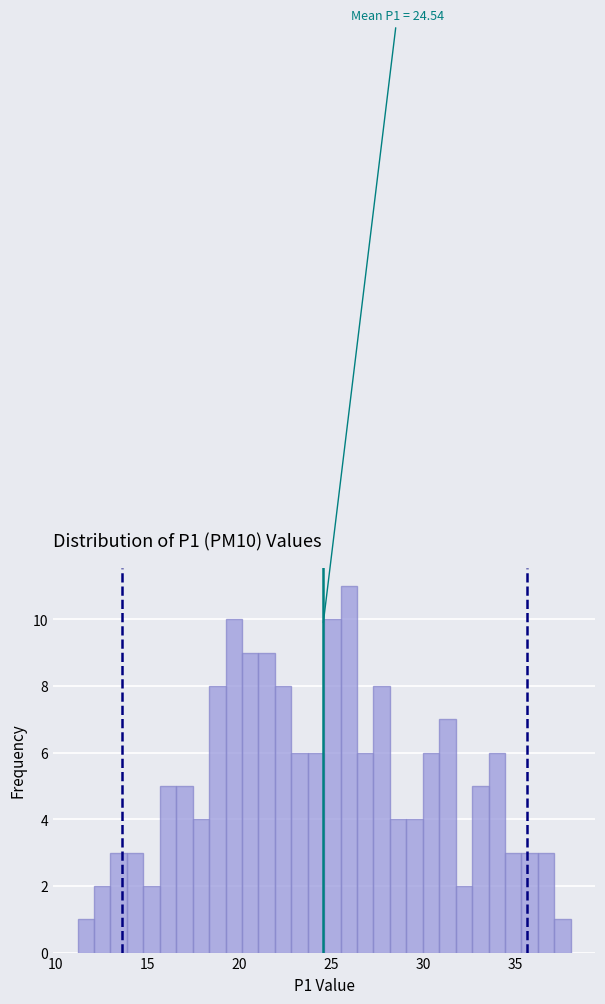

Read against the x-axis, roughly where is the centre of the tallest bar?

26.0